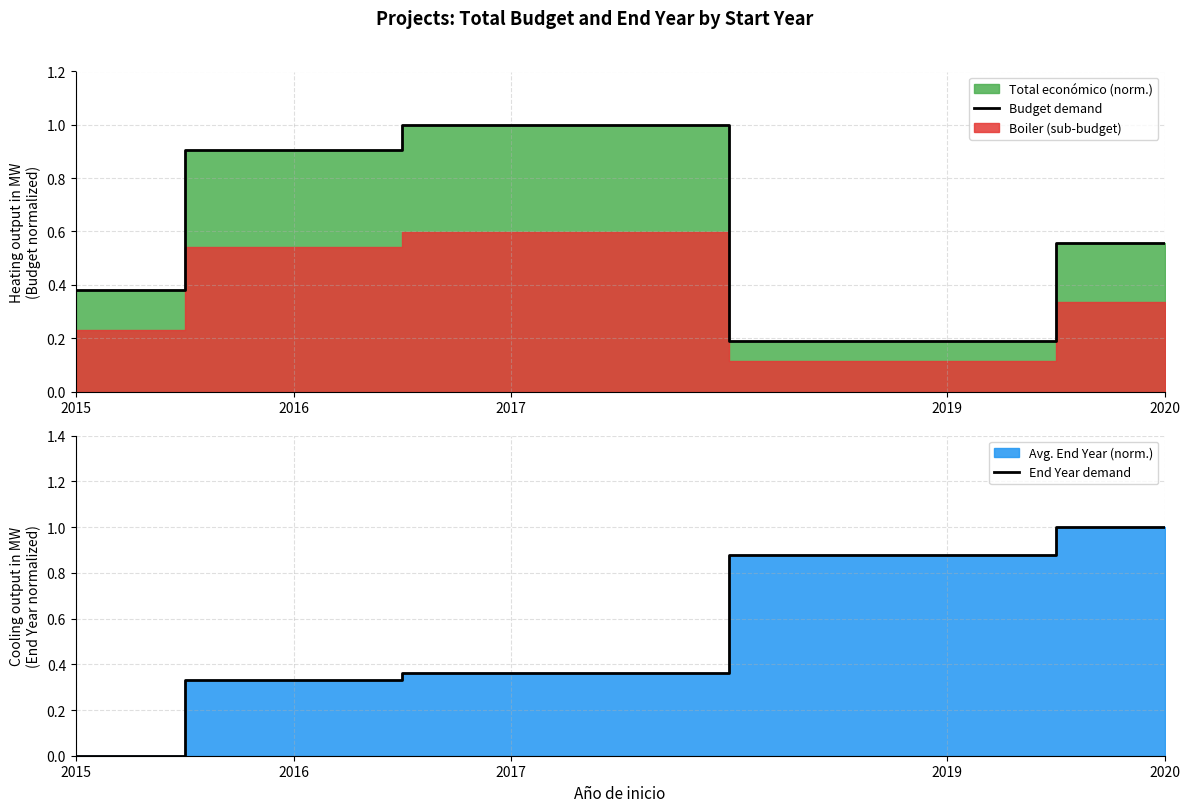

Is it true that End Year demand equals 1.0 at 2020?

True